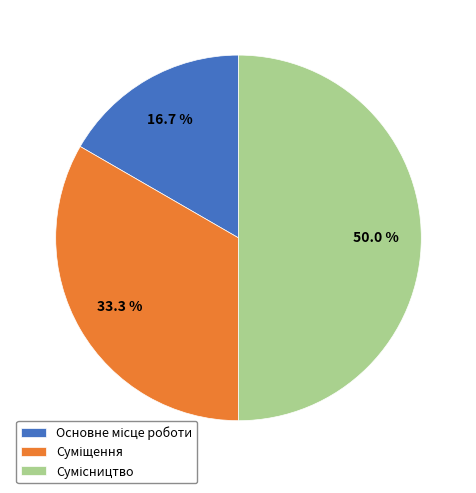

Count the number of slices in the pie.

3